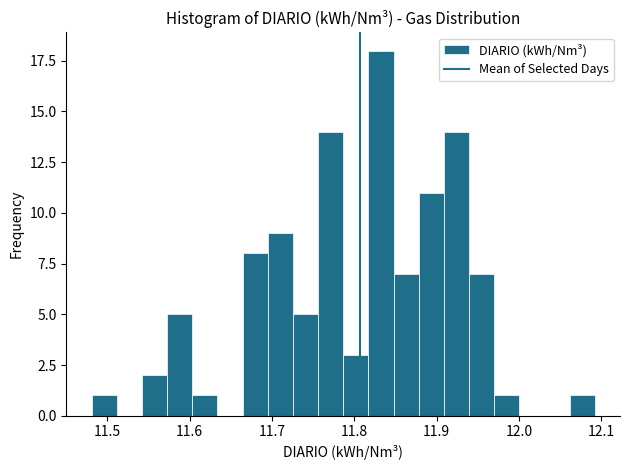

Around what value on the x-axis is the tallest bar? Give the approximate position of its centre, as read against the axis.

11.83